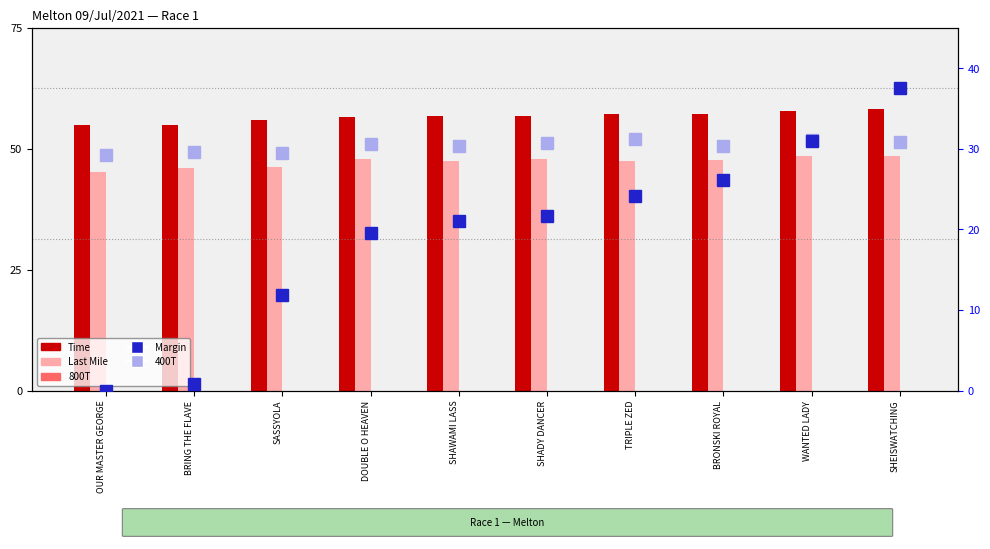

At which category is the sum across all series the highest?

SHEISWATCHING